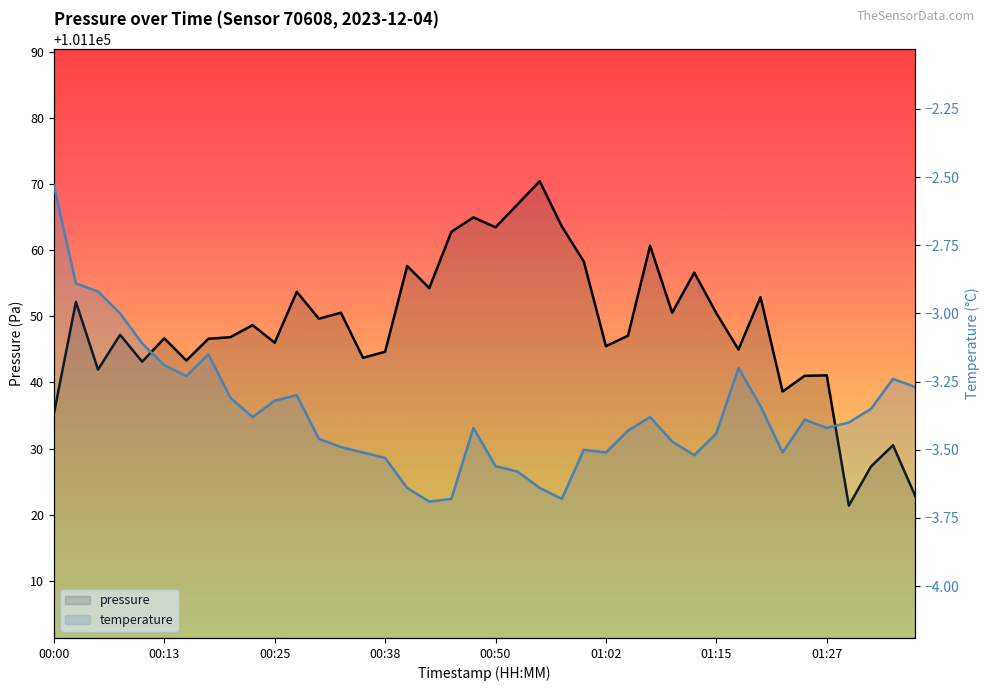

The chart shows a value of 101152.9 at 01:20. True or false?

True